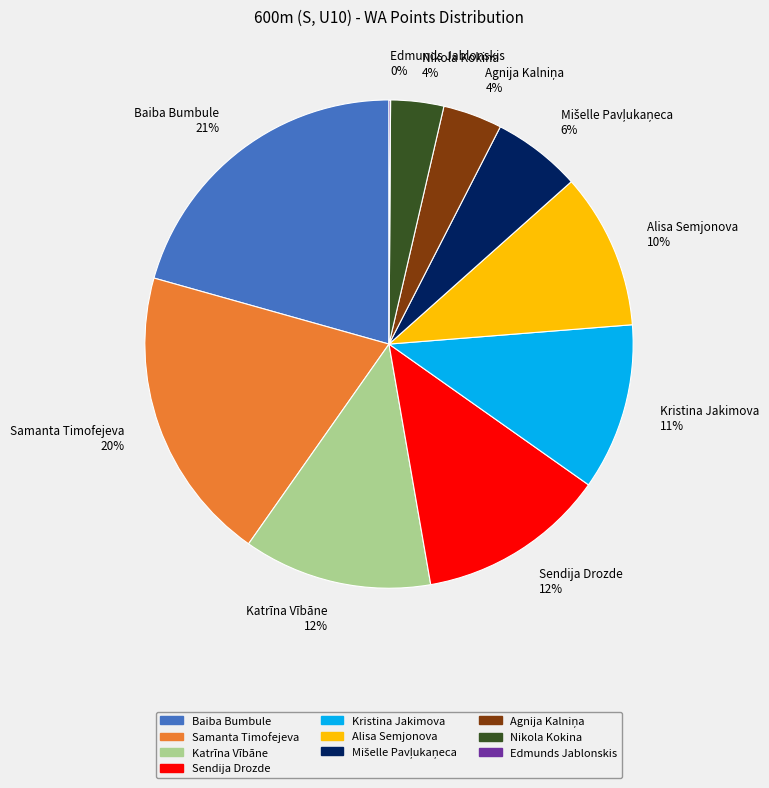

Is it true that Alisa Semjonova 10% is 21% of the pie?

False